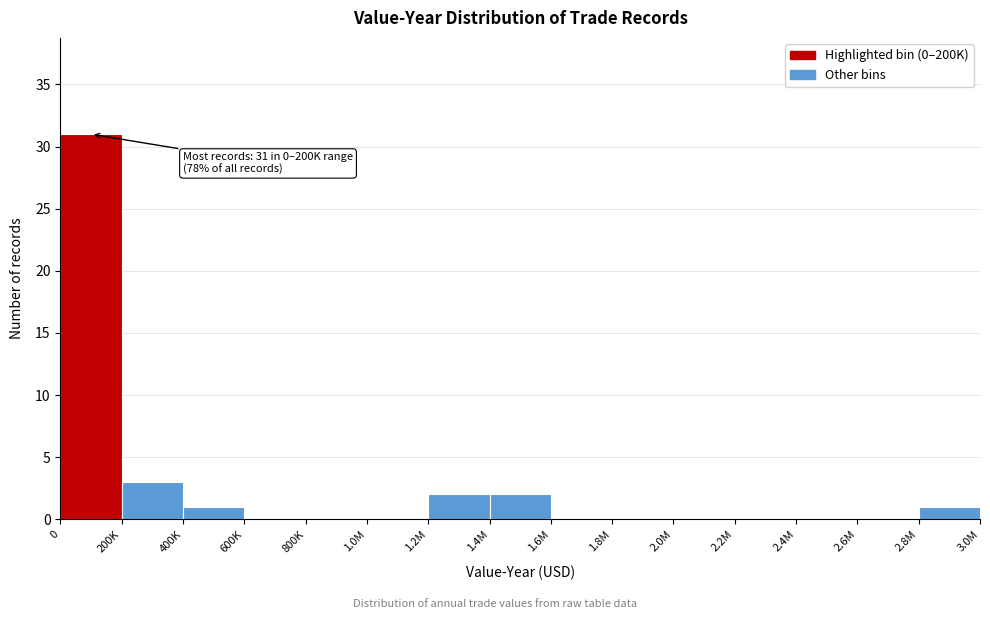

Reading left to right, what are all the values shown in this chart?

0=31	200K=3	400K=1	600K=0	800K=0	1.0M=0	1.2M=2	1.4M=2	1.6M=0	1.8M=0	2.0M=0	2.2M=0	2.4M=0	2.6M=0	2.8M=1